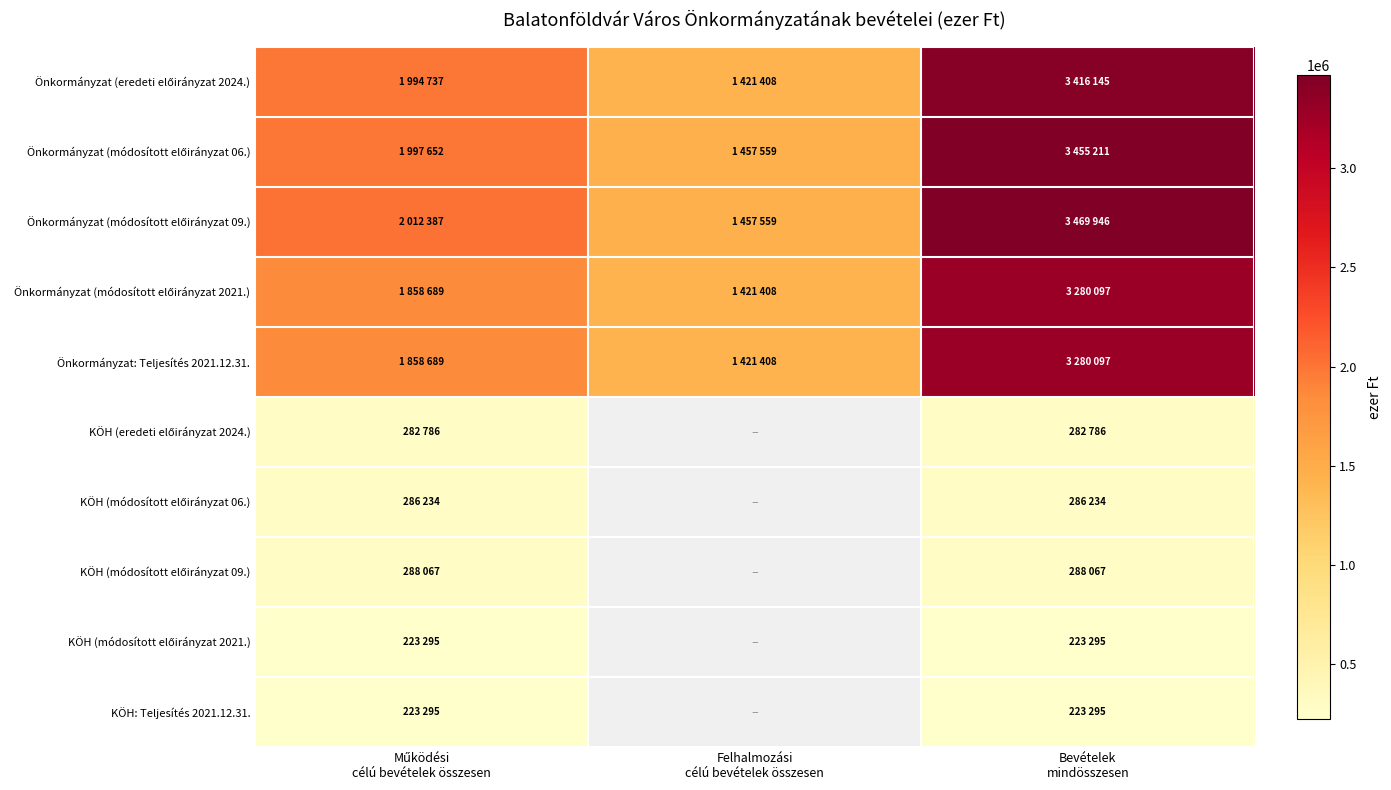

Which series has the largest total across all categories?

Önkormányzat (módosított előirányzat 09.)